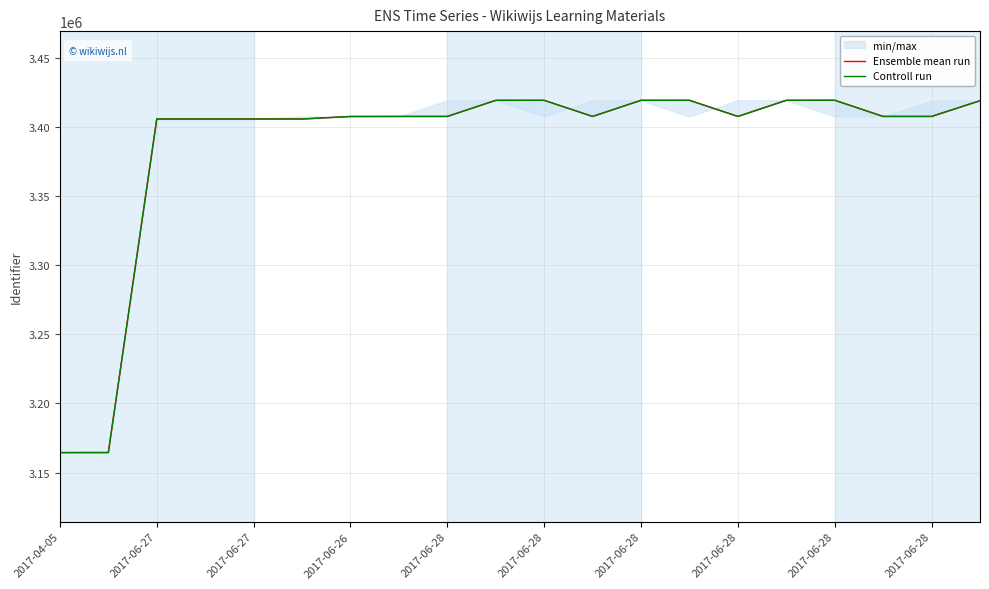

At which label is Ensemble mean run closest to 3291866?

2017-06-27